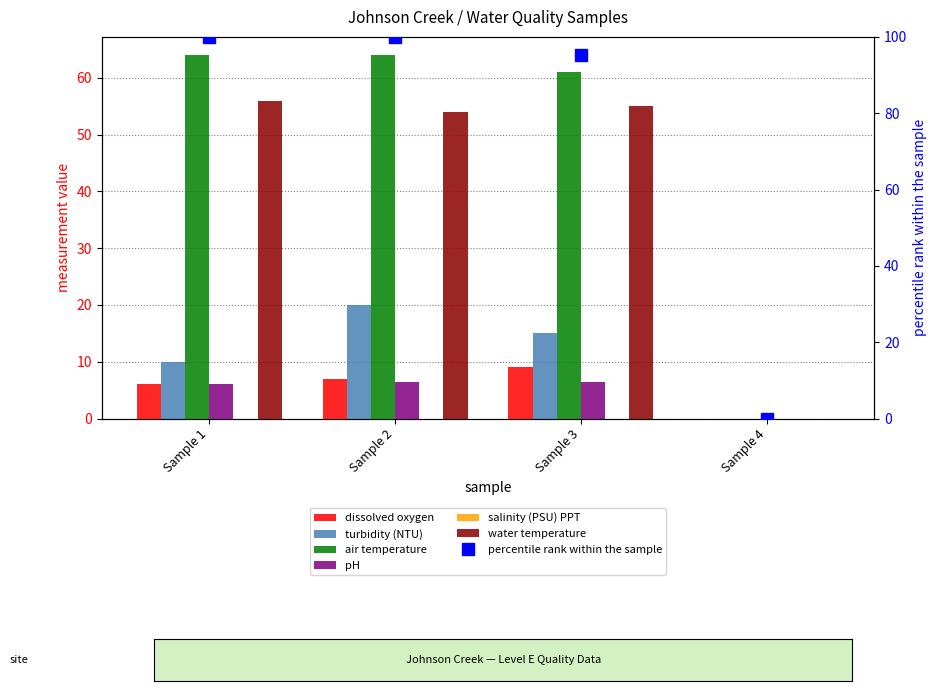

Rank the series at Sample 1 from highest to lowest value.

air temperature, water temperature, turbidity (NTU), dissolved oxygen, pH